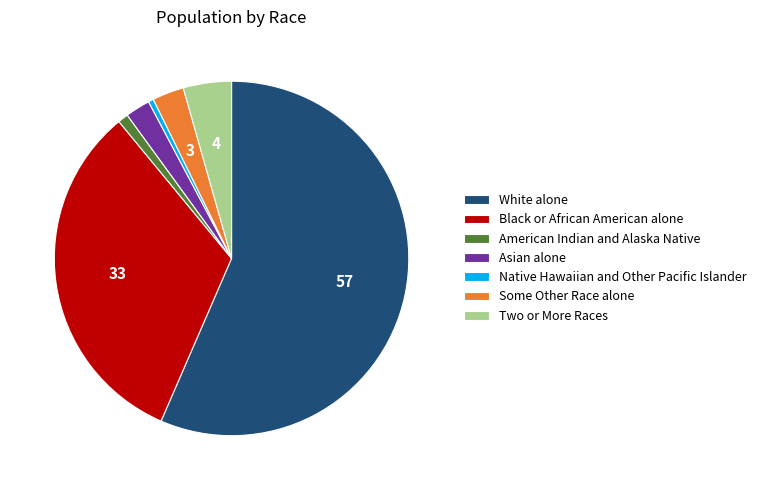

The Asian alone slice represents 12% of the pie. True or false?

False